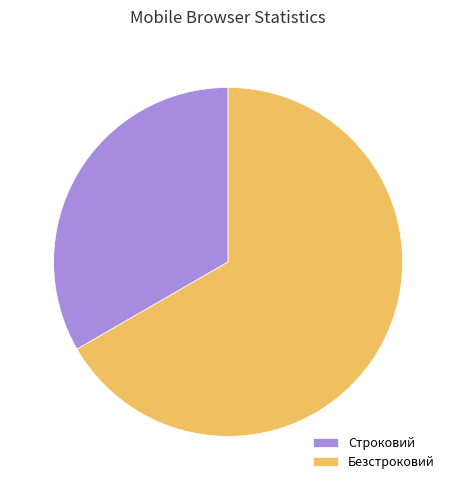

The Безстроковий slice represents 67% of the pie. True or false?

True